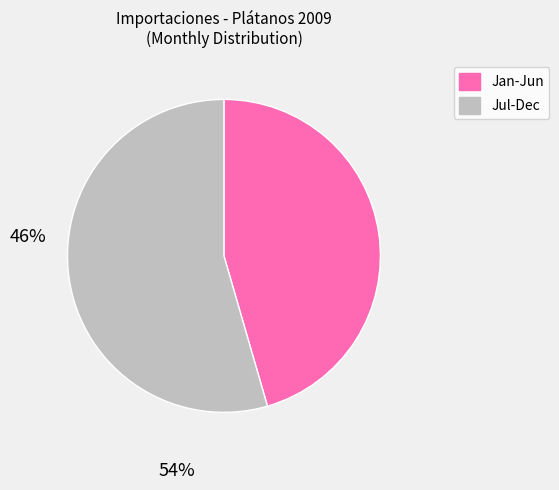

Is there any slice that represents more than half of the pie?

Yes